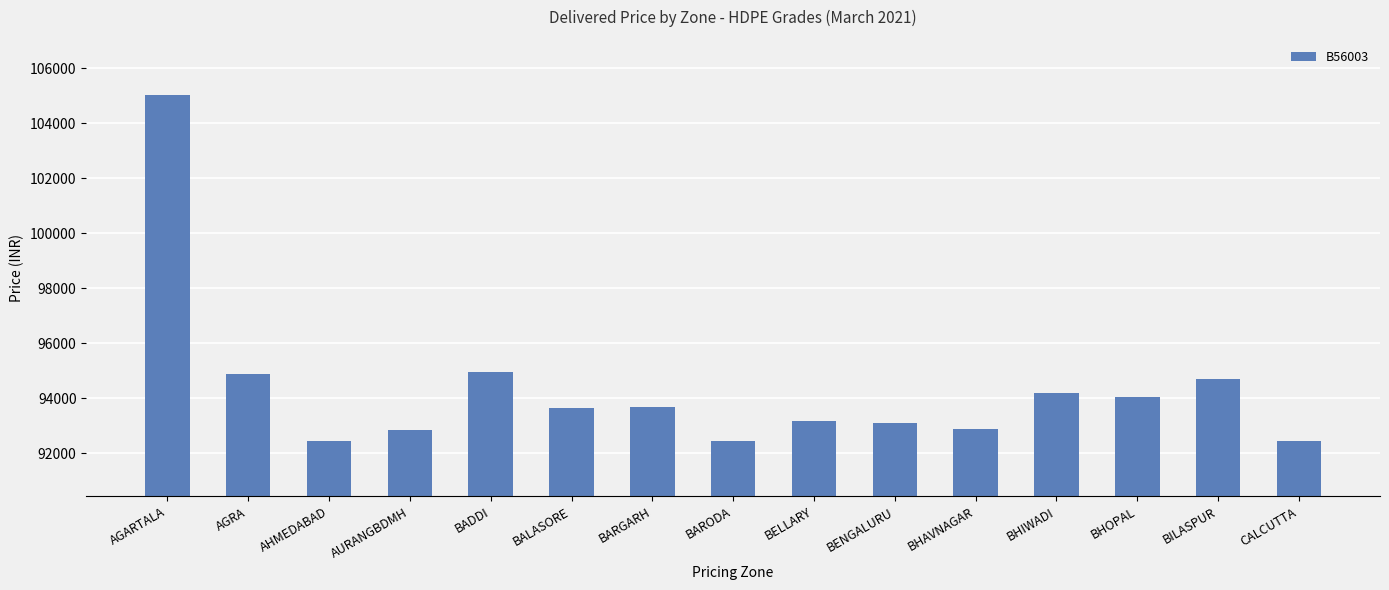

What is the value of the 5th bar from the left?

94971